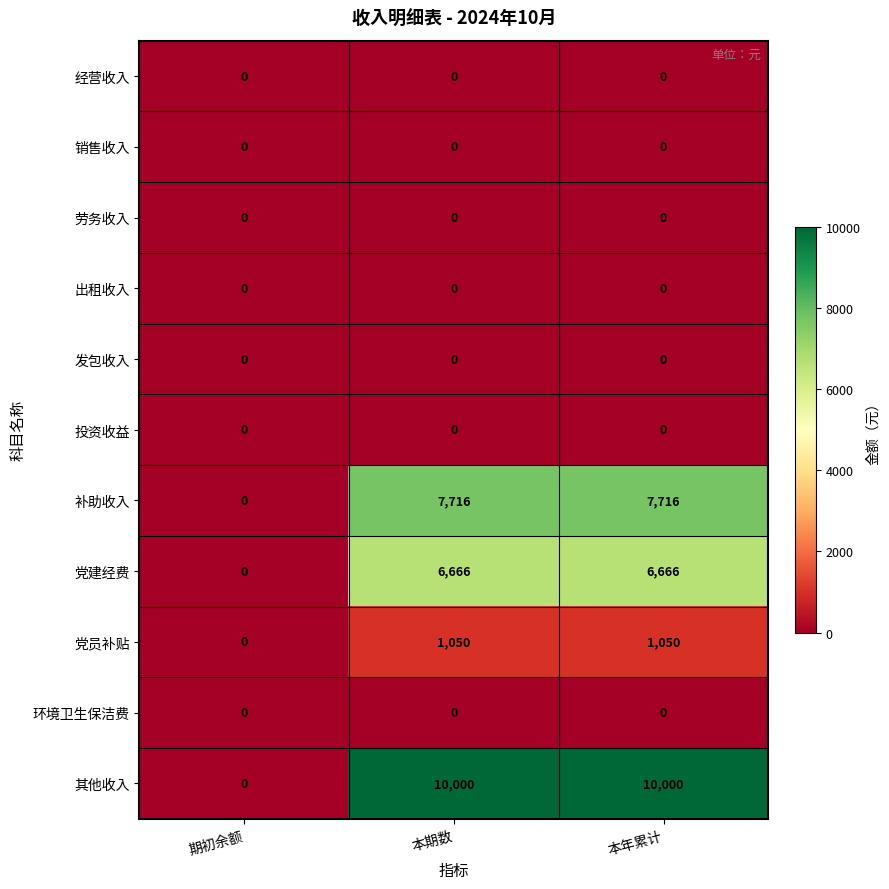

Where is 党建经费 nearest to the value 3333?

期初余额